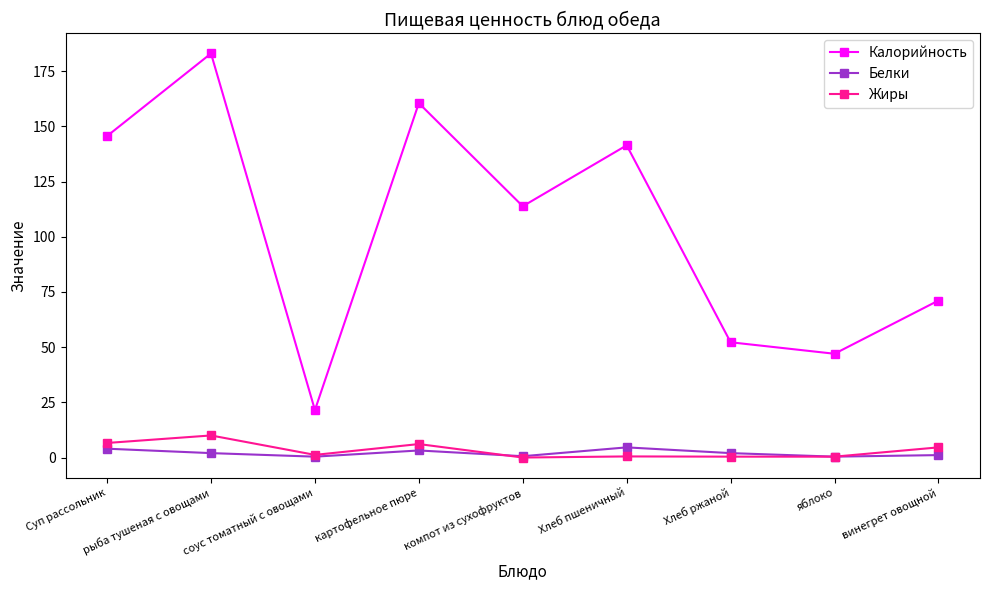

How many data points in Белки are less than 2?

4